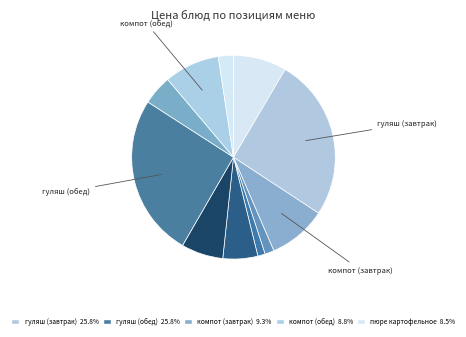

How many segments does this pie chart have?

11